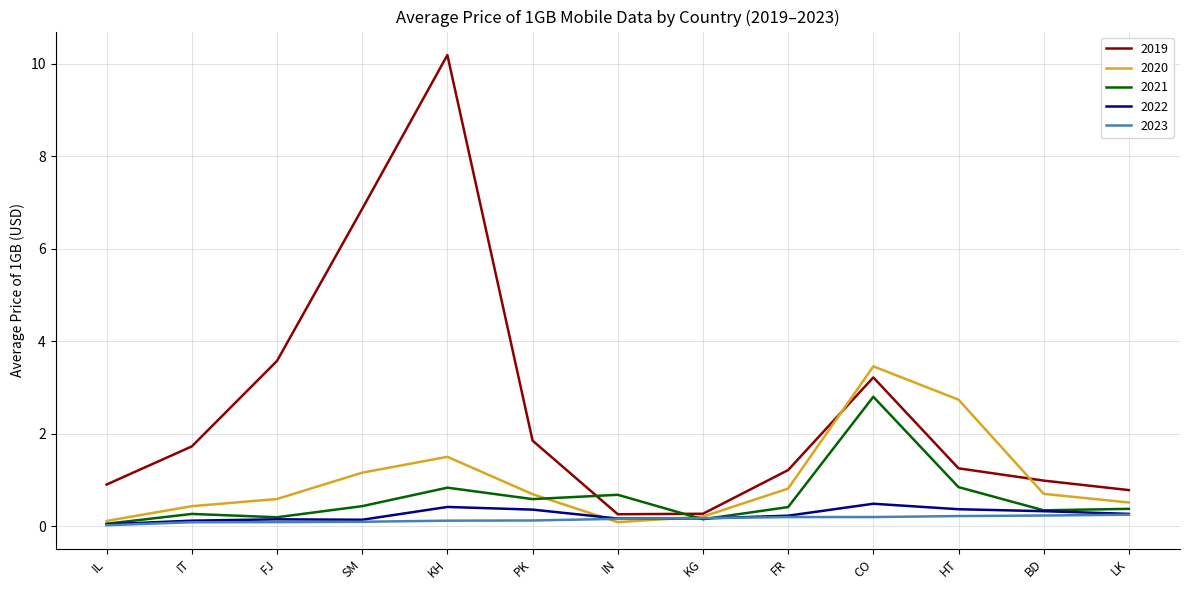

What is the average value of the 2022 series?

0.2